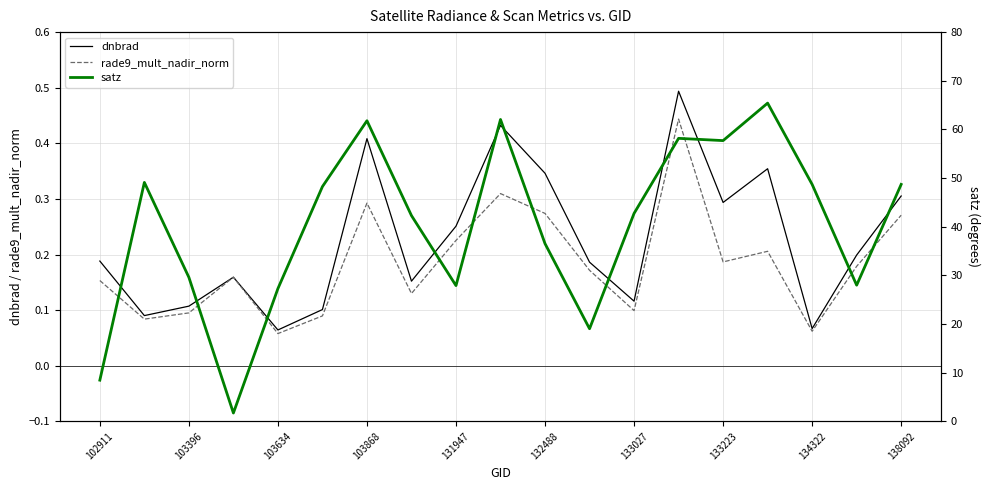

Count the dnbrad values in the range 0 to 1.

19